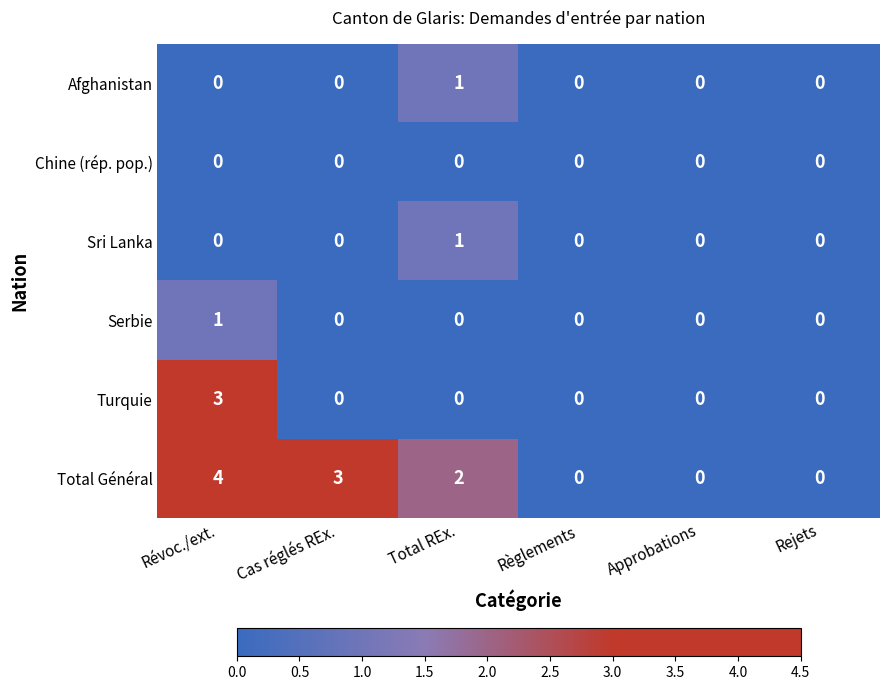

Which series has the widest spread of values?

Total Général